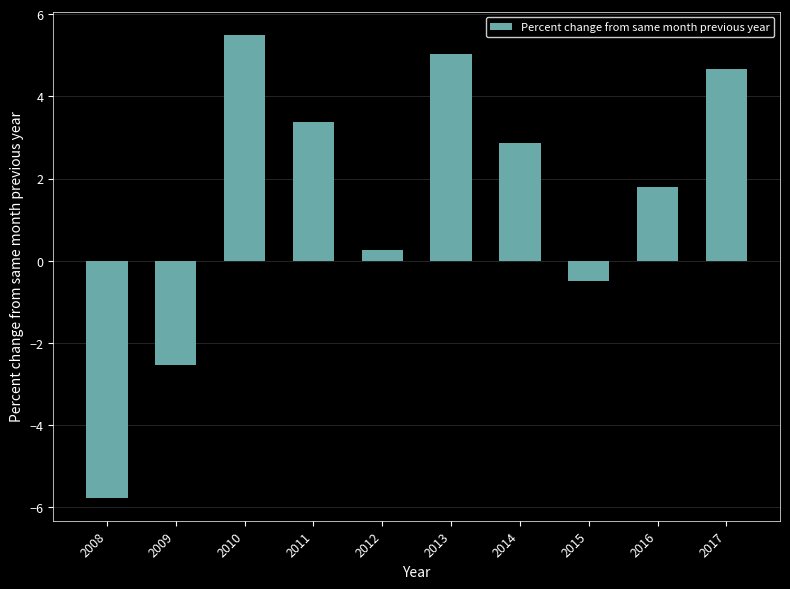

Reading right to left, list all the values displayed in this chart.

2017=4.7	2016=1.8	2015=-0.5	2014=2.9	2013=5.0	2012=0.3	2011=3.4	2010=5.5	2009=-2.5	2008=-5.8